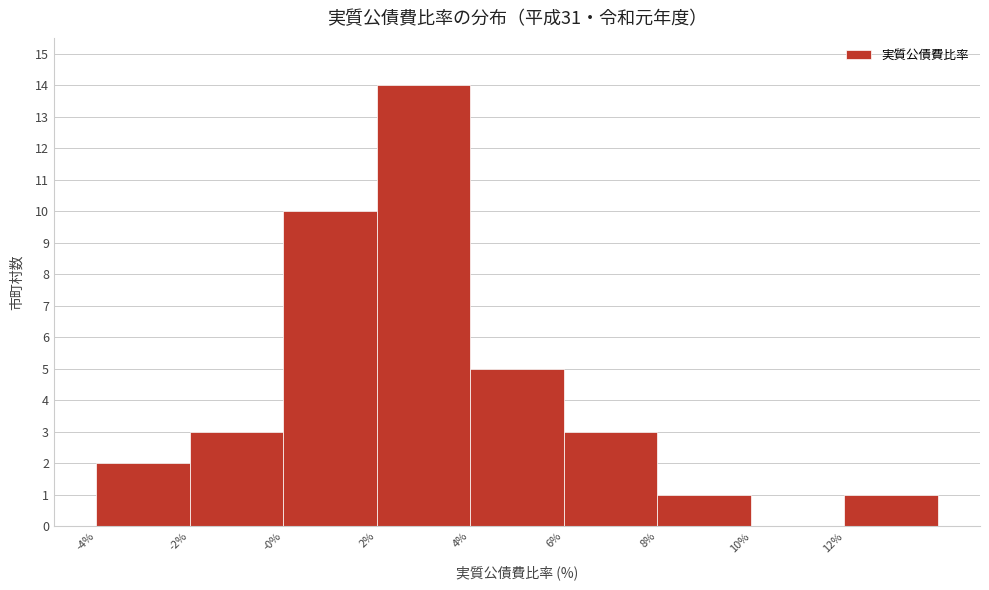

Reading right to left, what are all the values shown in this chart?

12%=1	10%=0	8%=1	6%=3	4%=5	2%=14	-0%=10	-2%=3	-4%=2